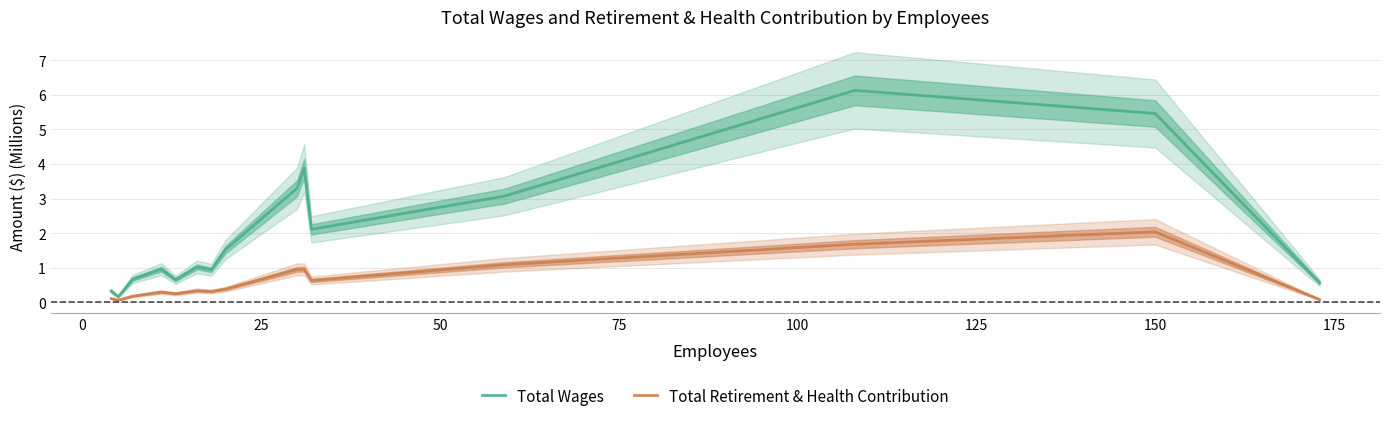

Count the number of data series in this chart.

2